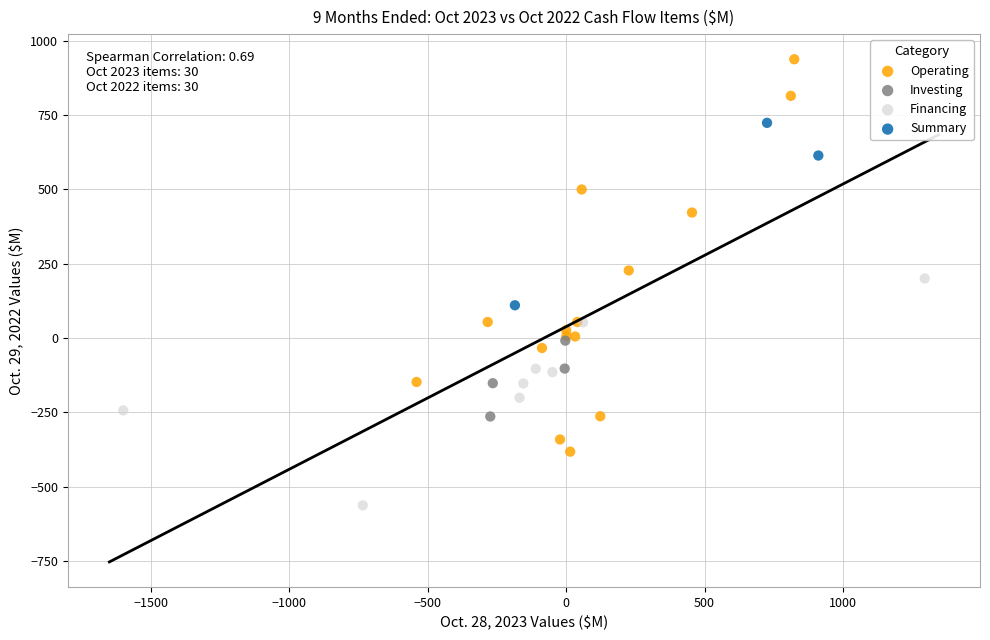

Which series contains the lowest Y value?

Financing